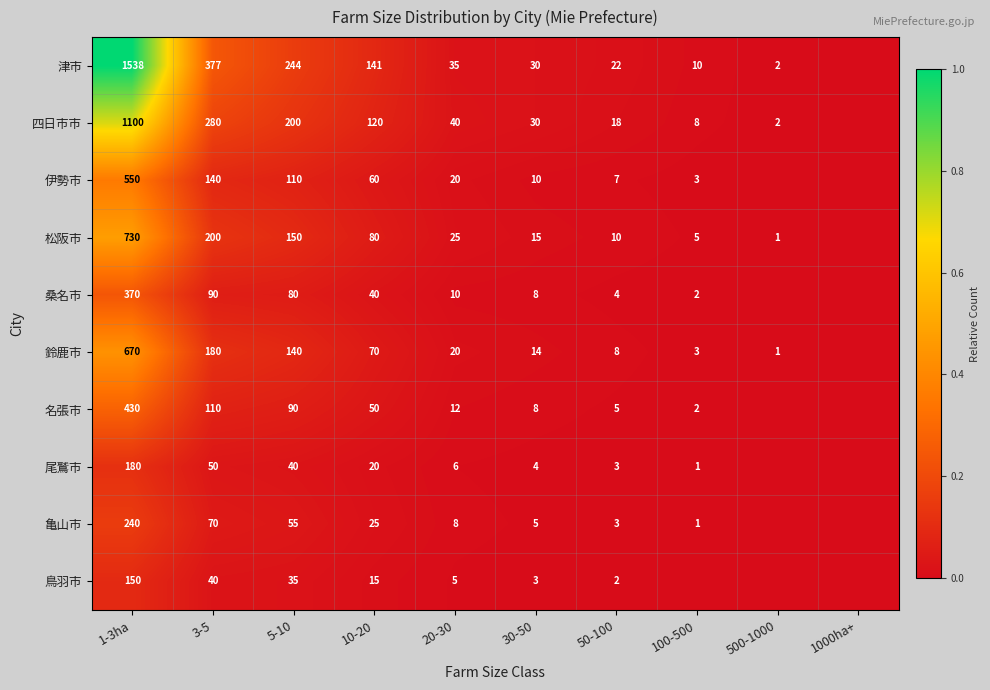

Is the value of 鳥羽市 at 20-30 greater than the value of 鈴鹿市 at 30-50?

No